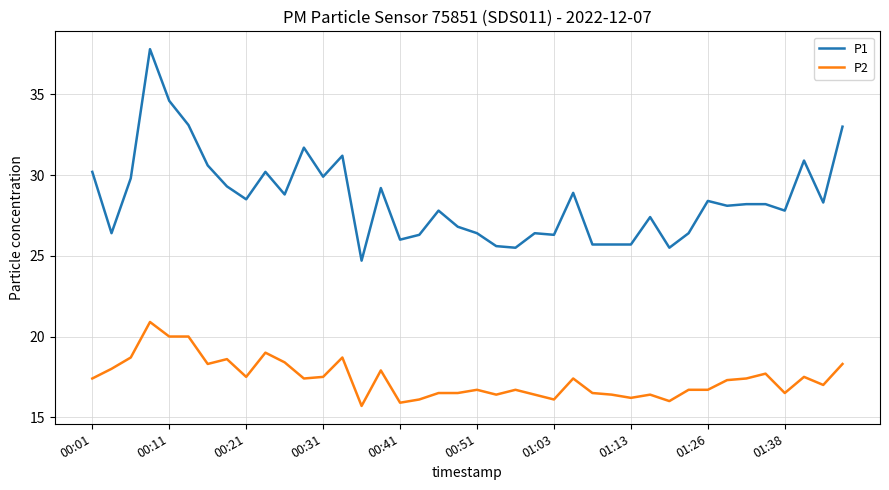

What is the greatest value displayed?

37.8